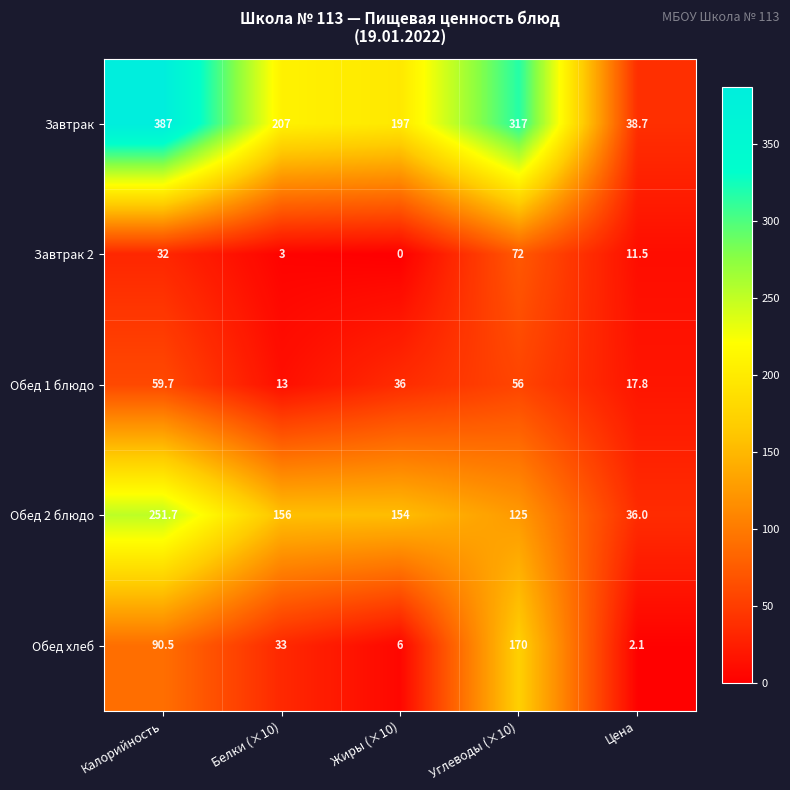

What is the difference between the Обед 1 блюдо values at Жиры (×10) and Белки (×10)?

23.0